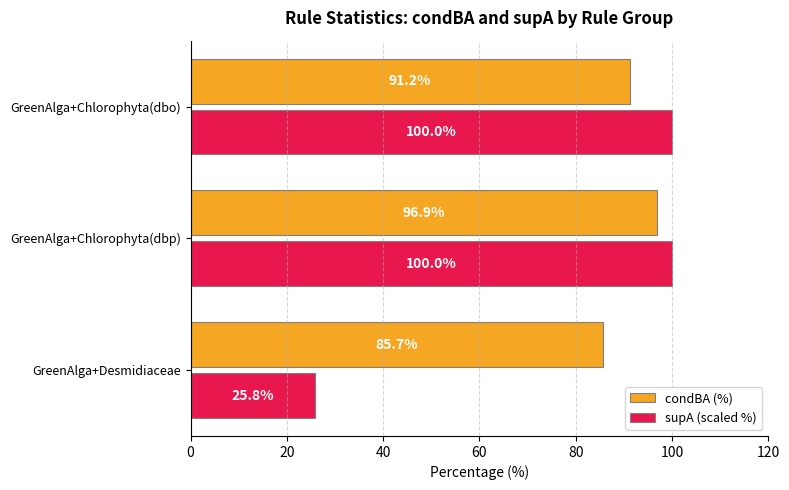

What is the average value of the supA (scaled %) series?

75.3